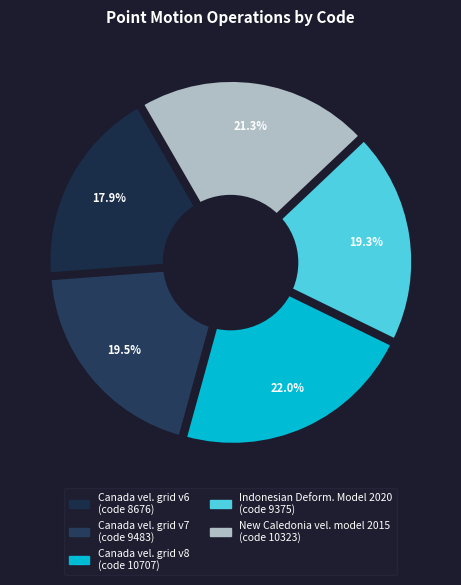

To the nearest percent, what is the difference between the largest and smallest slice percentages?

4%